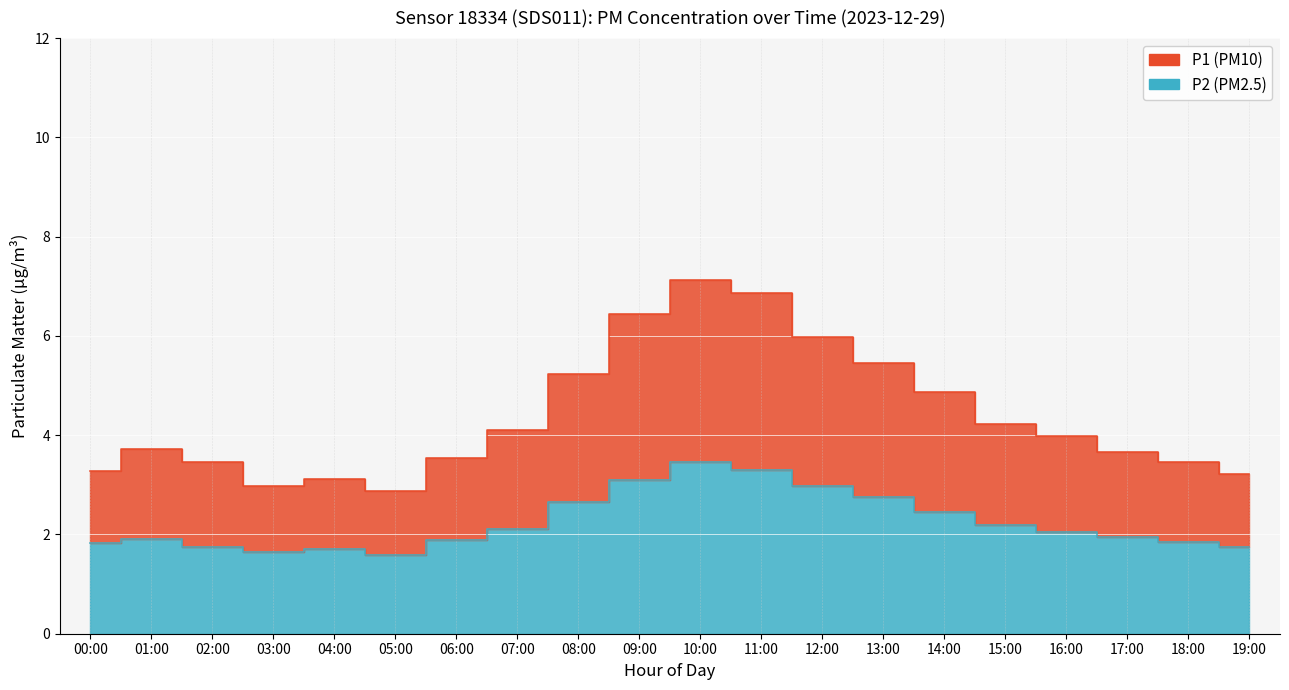

What is the sum of the P2 values at 10:00 and 08:00?

6.1